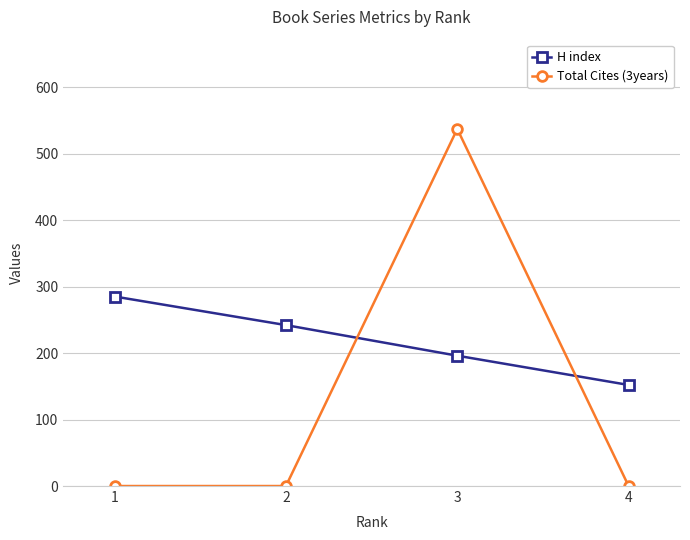

Which series has the largest total across all categories?

H index